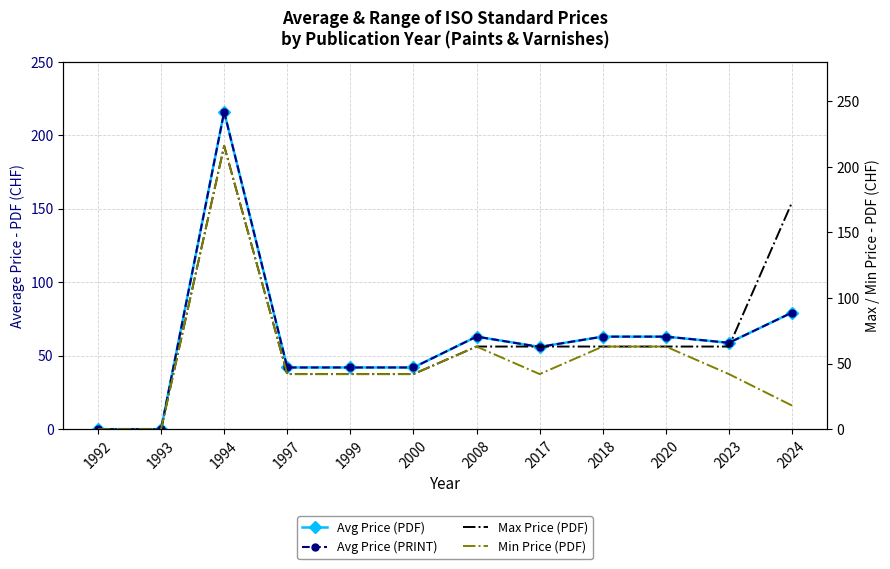

Reading left to right, extract all data points from this chart.

Avg Price (PDF): 0.0	0.0	216.0	42.0	42.0	42.0	63.0	56.0	63.0	63.0	58.8	79.4
Avg Price (PRINT): 0.0	0.0	216.0	42.0	42.0	42.0	63.0	56.0	63.0	63.0	58.8	79.4
Max Price (PDF): 0.0	0.0	216.0	42.0	42.0	42.0	63.0	63.0	63.0	63.0	63.0	173.0
Min Price (PDF): 0.0	0.0	216.0	42.0	42.0	42.0	63.0	42.0	63.0	63.0	42.0	18.0